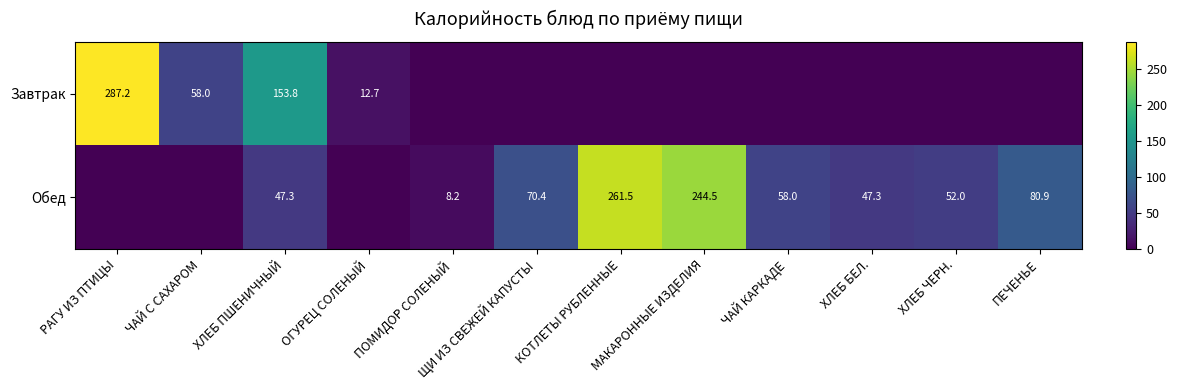

Is the value of Завтрак at ХЛЕБ ПШЕНИЧНЫЙ greater than the value of Обед at ЧАЙ КАРКАДЕ?

Yes